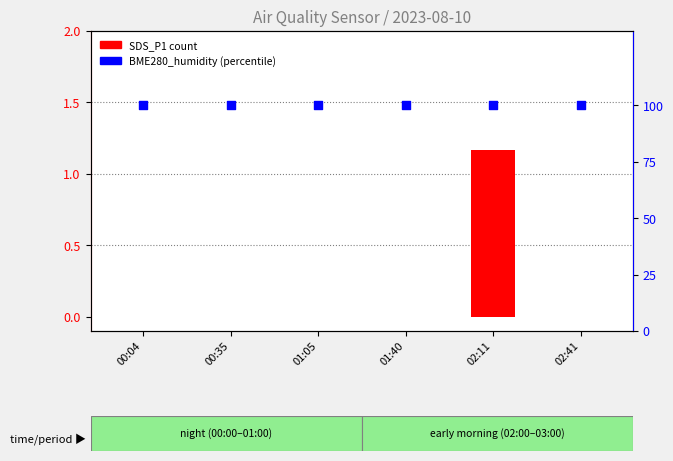

At how many categories does at least one series exceed 4?

6